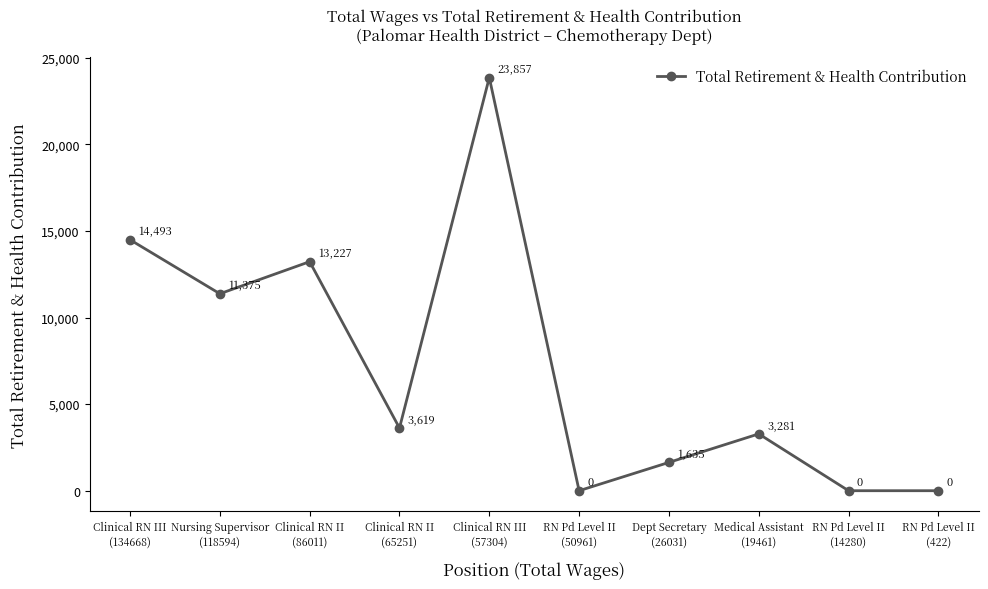

What is the maximum value shown in the chart?

23857